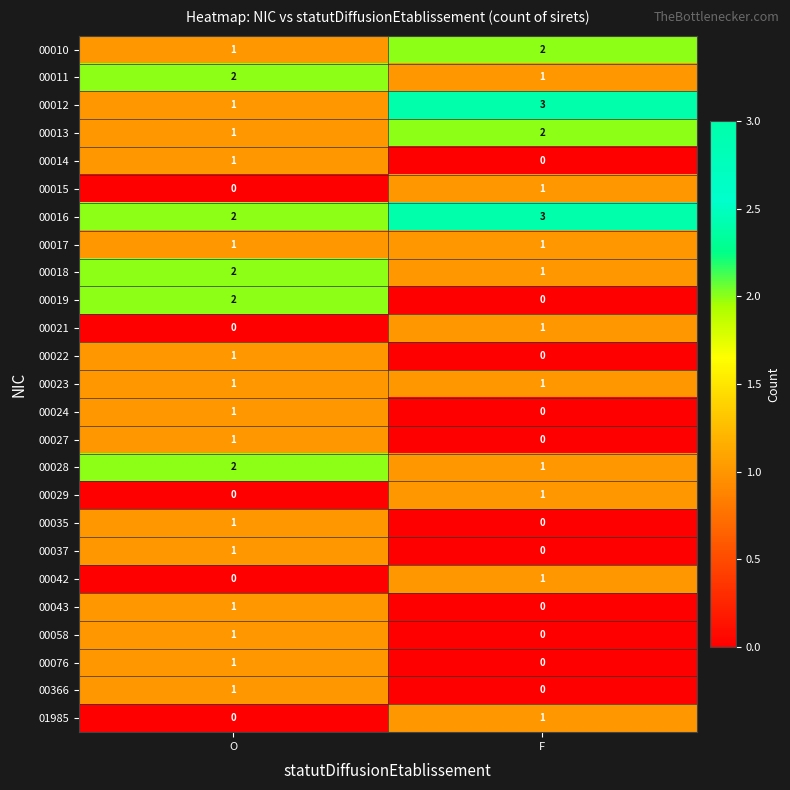

What is the sum of all 00012 values?

4